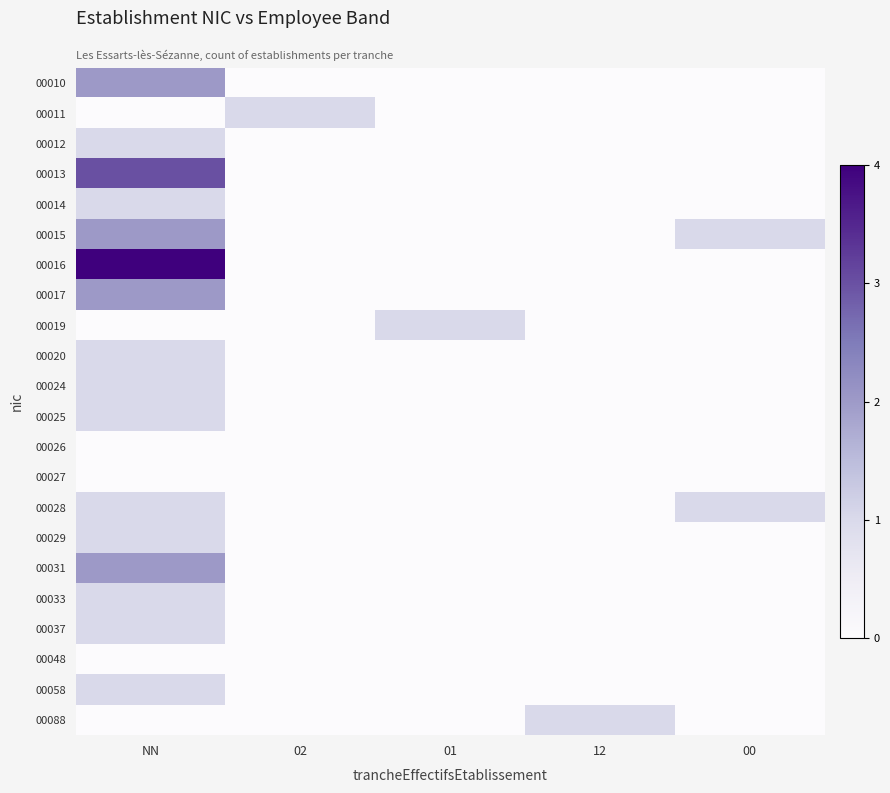

Reading left to right, what are all the values shown in this chart?

00010: NN=2	02=0	01=0	12=0	00=0
00011: NN=0	02=1	01=0	12=0	00=0
00012: NN=1	02=0	01=0	12=0	00=0
00013: NN=3	02=0	01=0	12=0	00=0
00014: NN=1	02=0	01=0	12=0	00=0
00015: NN=2	02=0	01=0	12=0	00=1
00016: NN=4	02=0	01=0	12=0	00=0
00017: NN=2	02=0	01=0	12=0	00=0
00019: NN=0	02=0	01=1	12=0	00=0
00020: NN=1	02=0	01=0	12=0	00=0
00024: NN=1	02=0	01=0	12=0	00=0
00025: NN=1	02=0	01=0	12=0	00=0
00026: NN=0	02=0	01=0	12=0	00=0
00027: NN=0	02=0	01=0	12=0	00=0
00028: NN=1	02=0	01=0	12=0	00=1
00029: NN=1	02=0	01=0	12=0	00=0
00031: NN=2	02=0	01=0	12=0	00=0
00033: NN=1	02=0	01=0	12=0	00=0
00037: NN=1	02=0	01=0	12=0	00=0
00048: NN=0	02=0	01=0	12=0	00=0
00058: NN=1	02=0	01=0	12=0	00=0
00088: NN=0	02=0	01=0	12=1	00=0